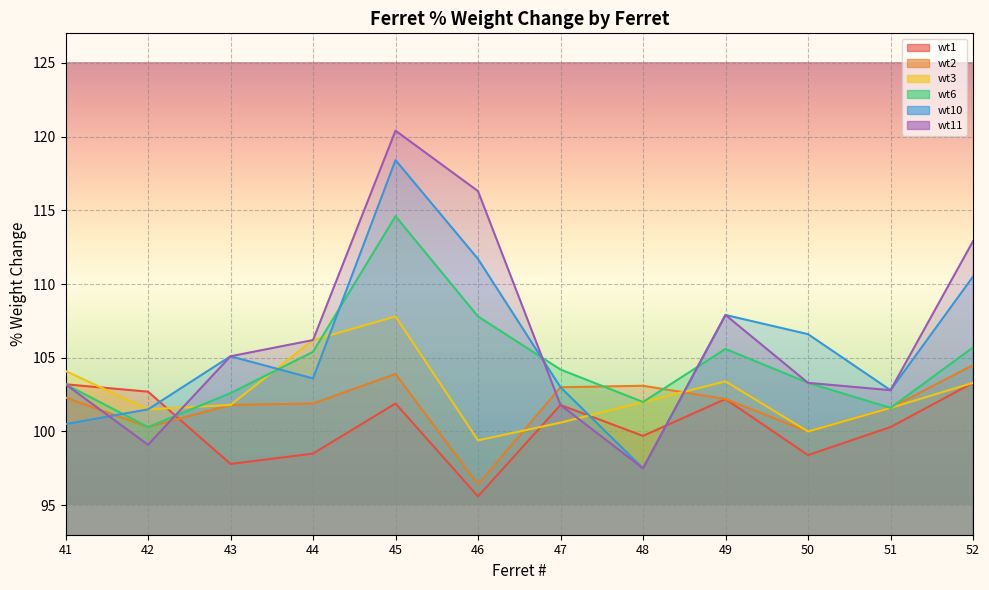

What is the difference between the second highest and minimum values in the wt1 series?

7.6